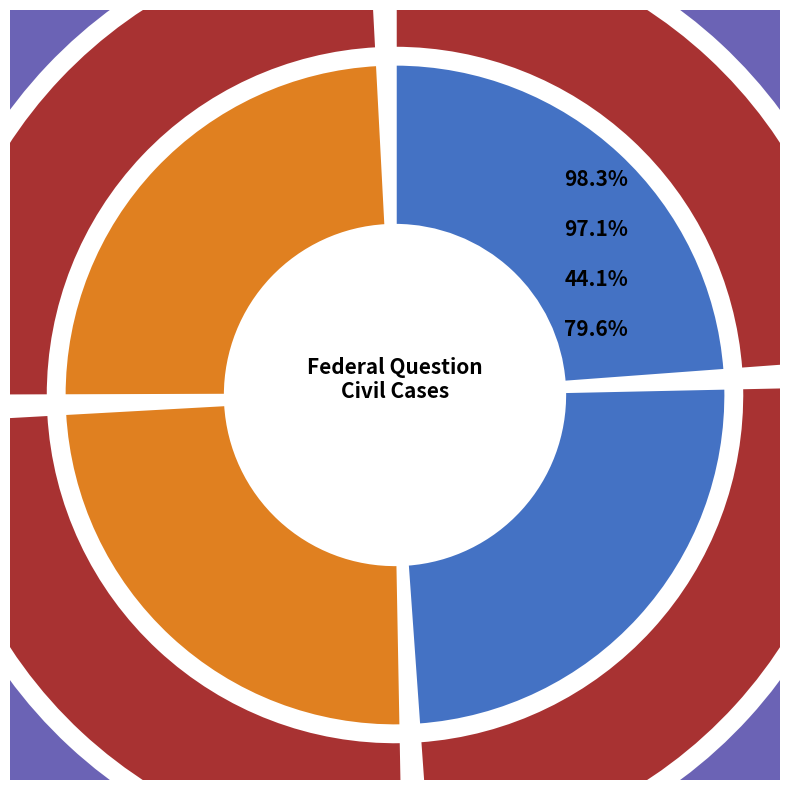

How many segments does this pie chart have?

8